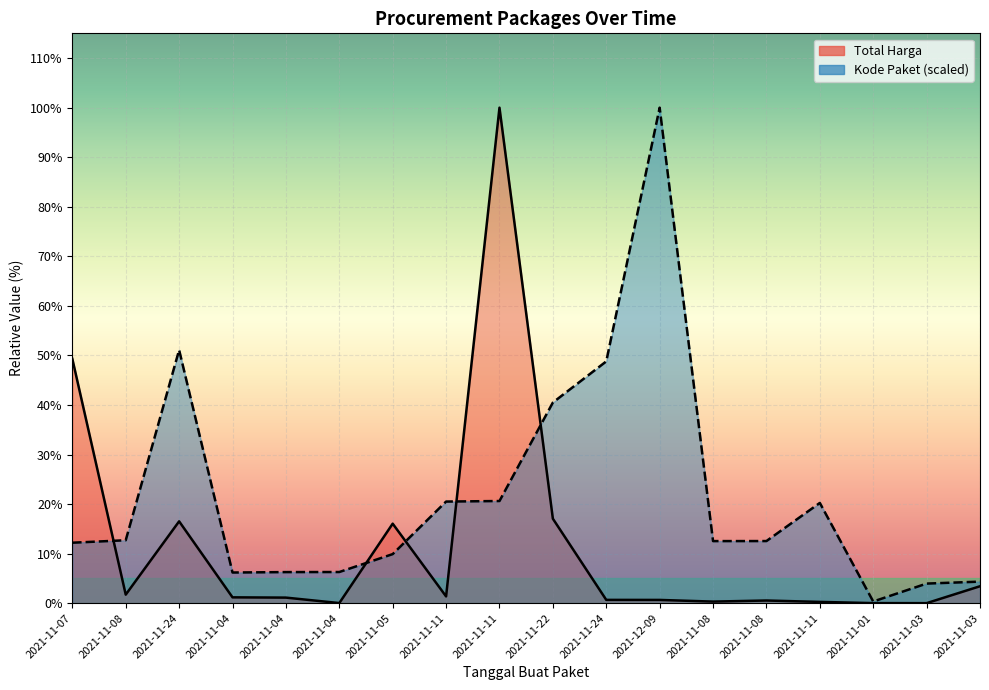

Count the number of categories in the chart.

18